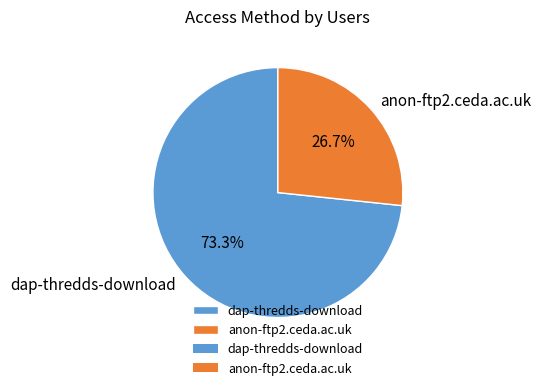

How many segments does this pie chart have?

2